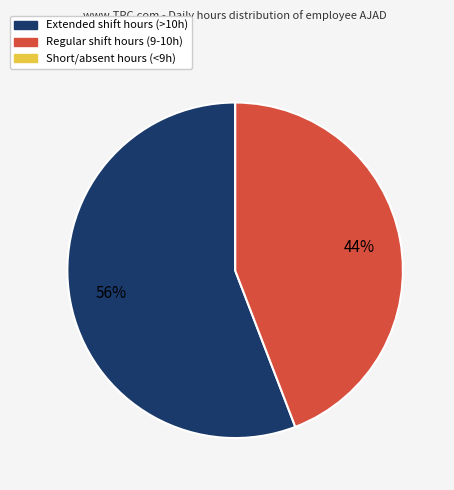

To the nearest percent, what is the average slice percentage?

33%